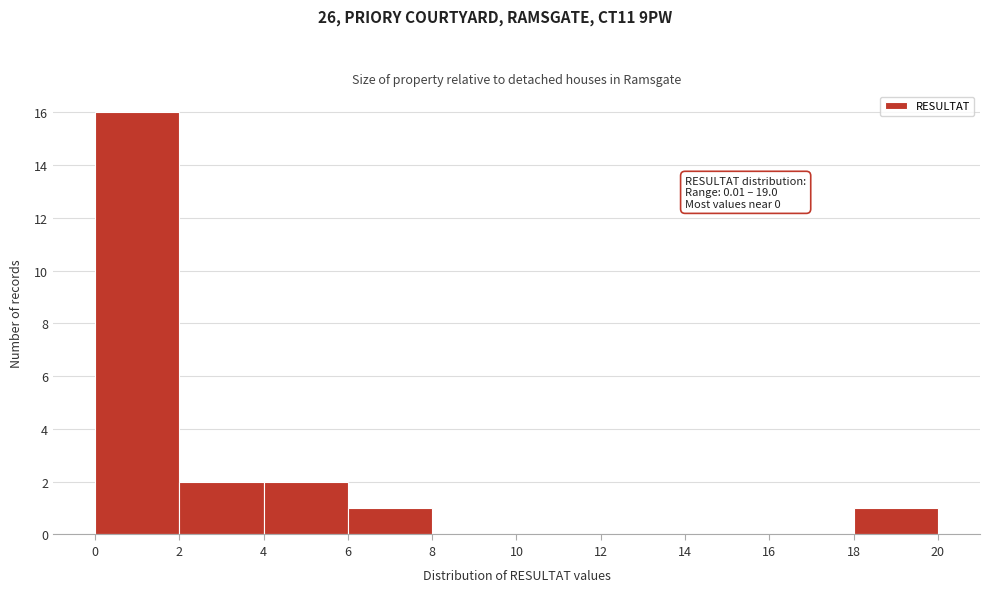

Which range on the x-axis has the tallest bar?

0 to 2